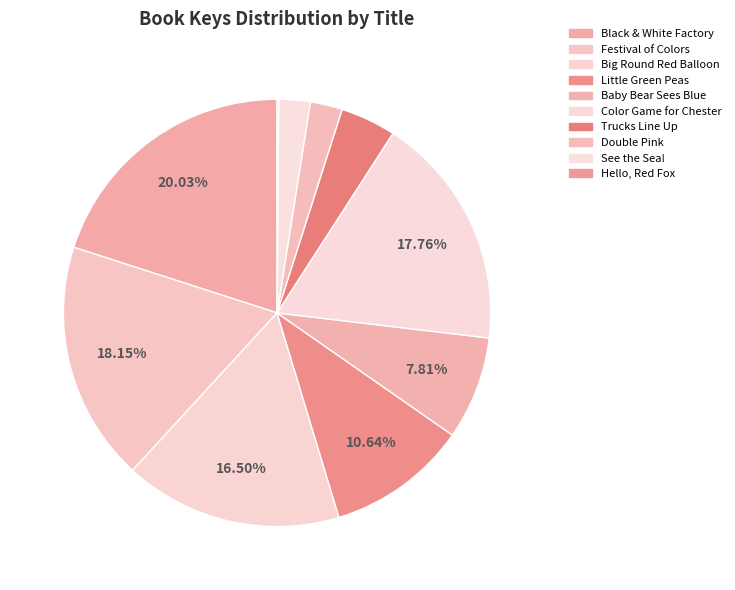

Rank the categories by value from highest to lowest.

Black and White Factory & The Color Factory, Festival of Colors, Color Game for Chester Raccoon, Big Round Red Balloon, Little Green Peas, Baby Bear Sees Blue, Trucks Line Up, Double Pink, See the Sea!, Hello, Red Fox